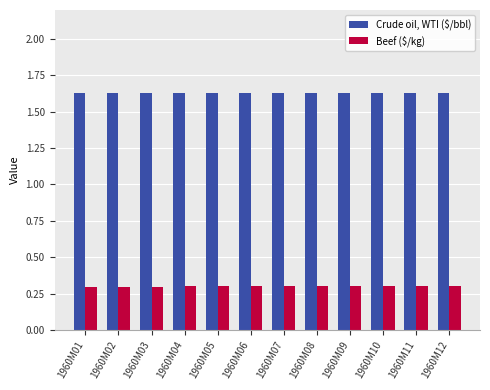

Which series has the largest total across all categories?

Crude oil, WTI ($/bbl)